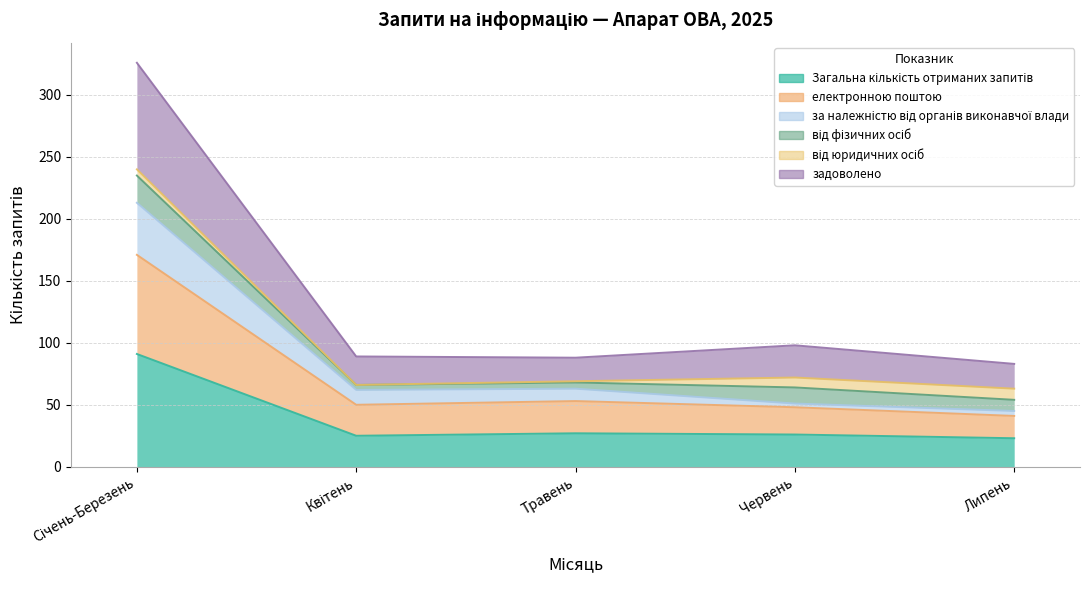

True or false: Загальна кількість отриманих запитів has a value of 48 at Травень.

False